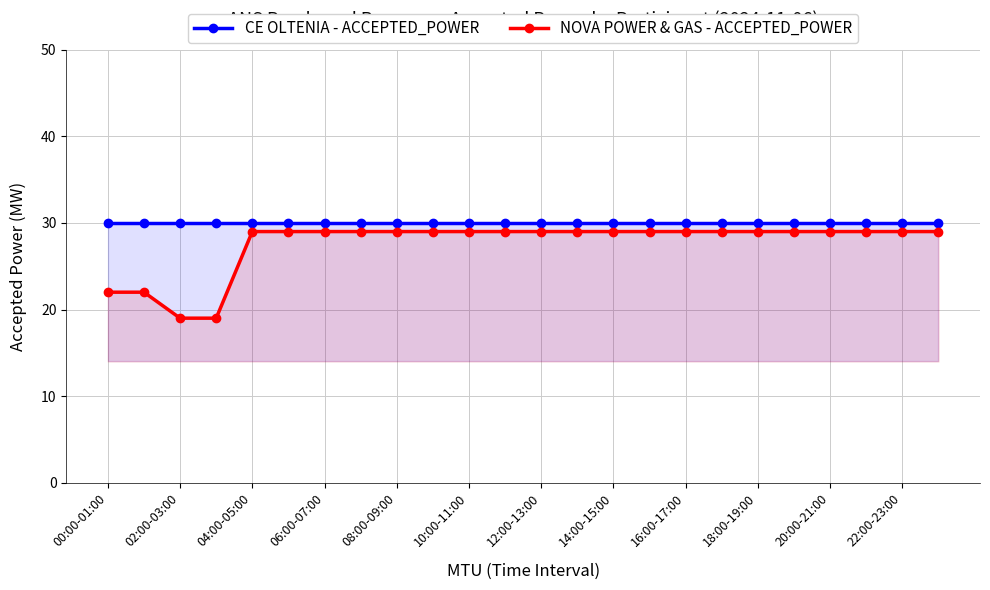

Reading left to right, transcribe all the data shown in this chart.

CE OLTENIA - ACCEPTED_POWER: 30	30	30	30	30	30	30	30	30	30	30	30	30	30	30	30	30	30	30	30	30	30	30	30
NOVA POWER & GAS - ACCEPTED_POWER: 22	22	19	19	29	29	29	29	29	29	29	29	29	29	29	29	29	29	29	29	29	29	29	29